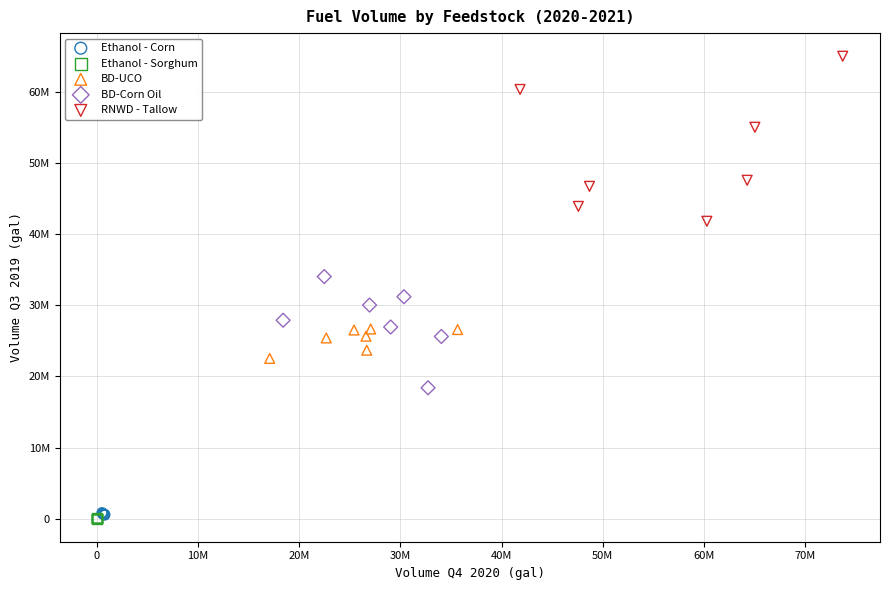

What are all the series names shown in the legend?

Ethanol - Corn, Ethanol - Sorghum, BD-UCO, BD-Corn Oil, RNWD - Tallow